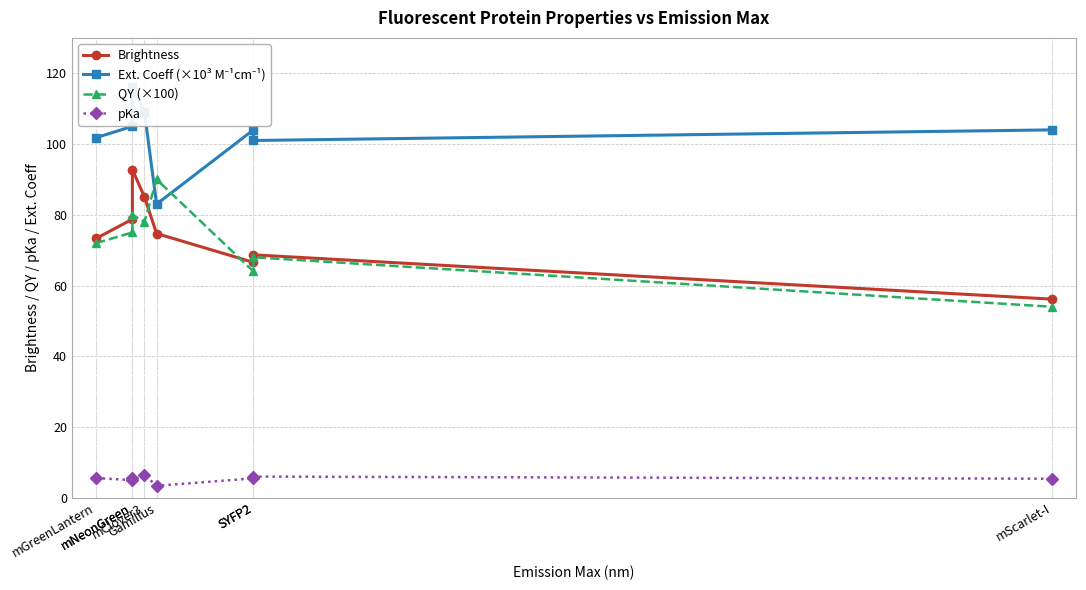

At how many categories does at least one series exceed 46?

8